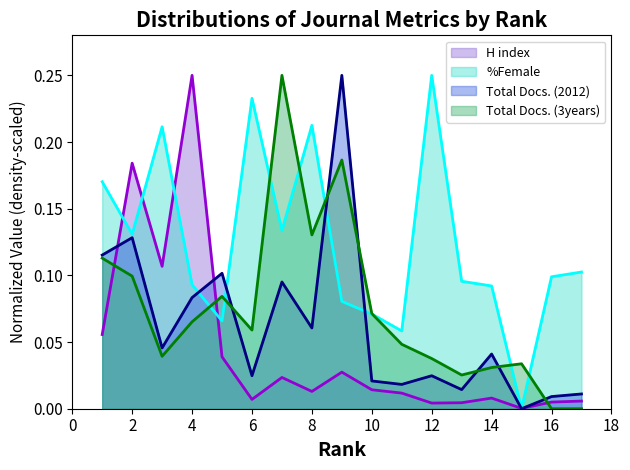

At which category does the chart reach its minimum across all series?

15